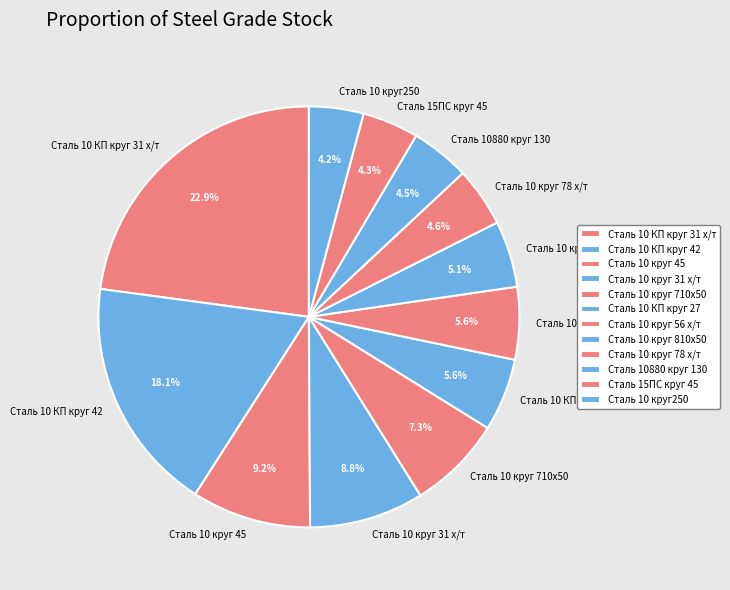

To the nearest percent, what is the average slice percentage?

8%